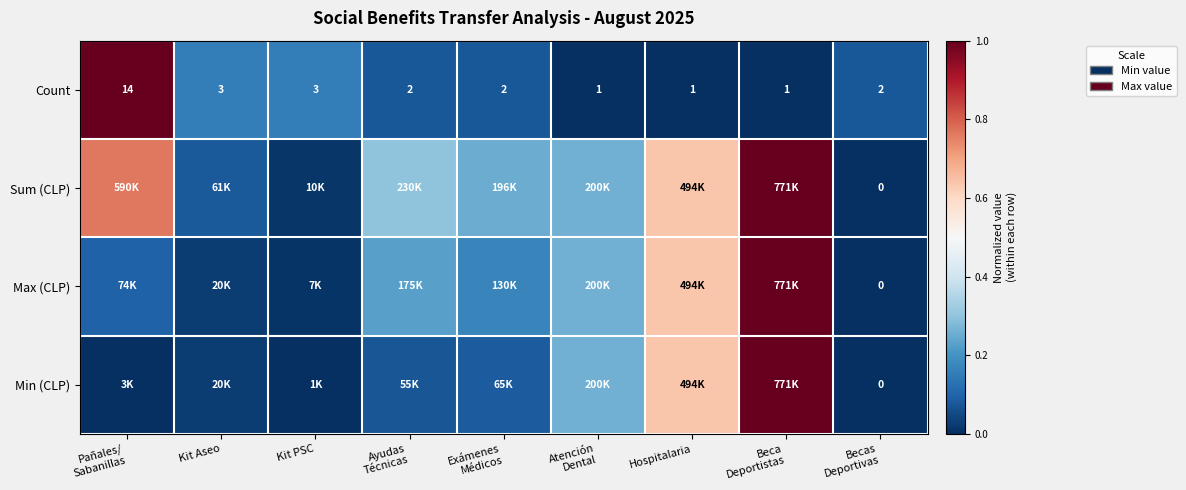

The value of Count at Becas Deportivas is 0.0. True or false?

False